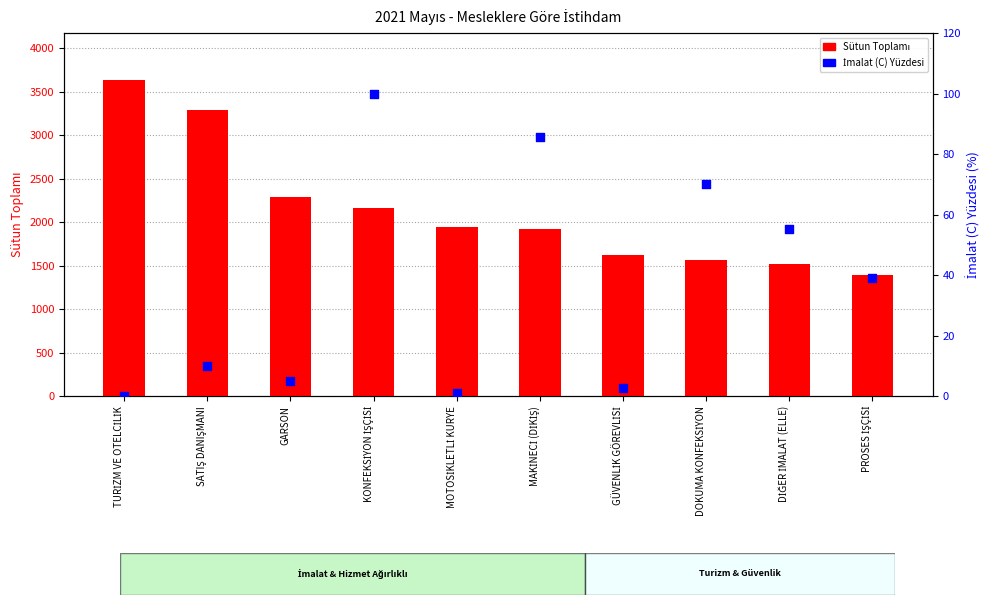

Which series has the largest total across all categories?

Sütun Toplamı